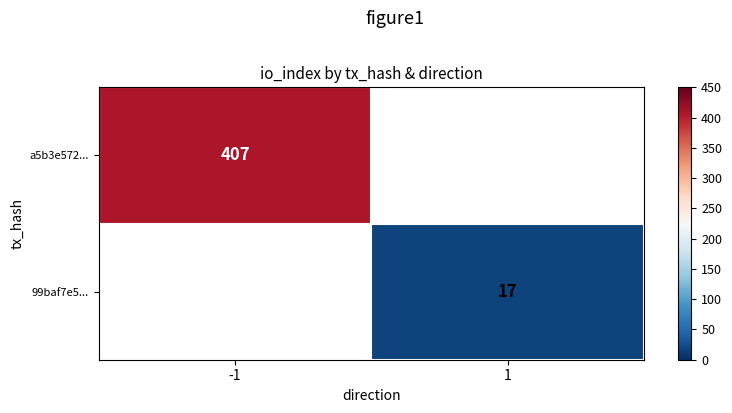

Which label corresponds to the largest value in the chart?

-1